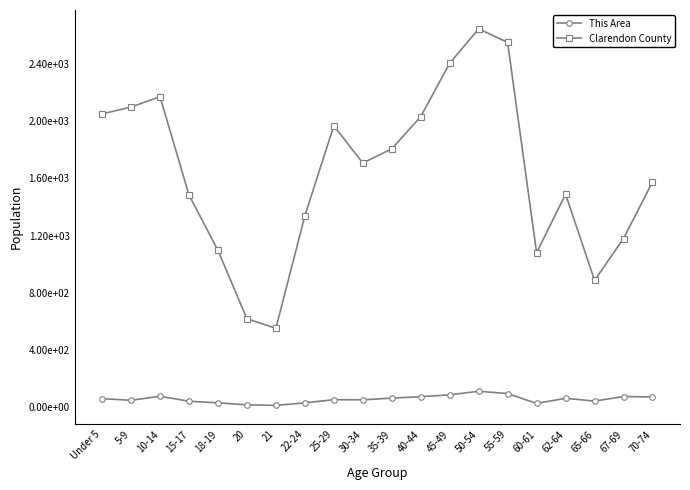

Which series has the largest total across all categories?

Clarendon County